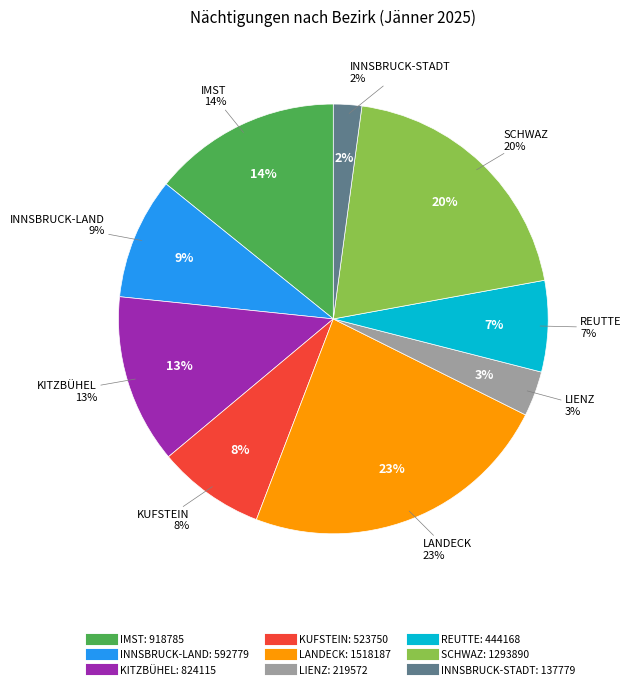

What percentage is the SCHWAZ slice, to the nearest percent?

20%